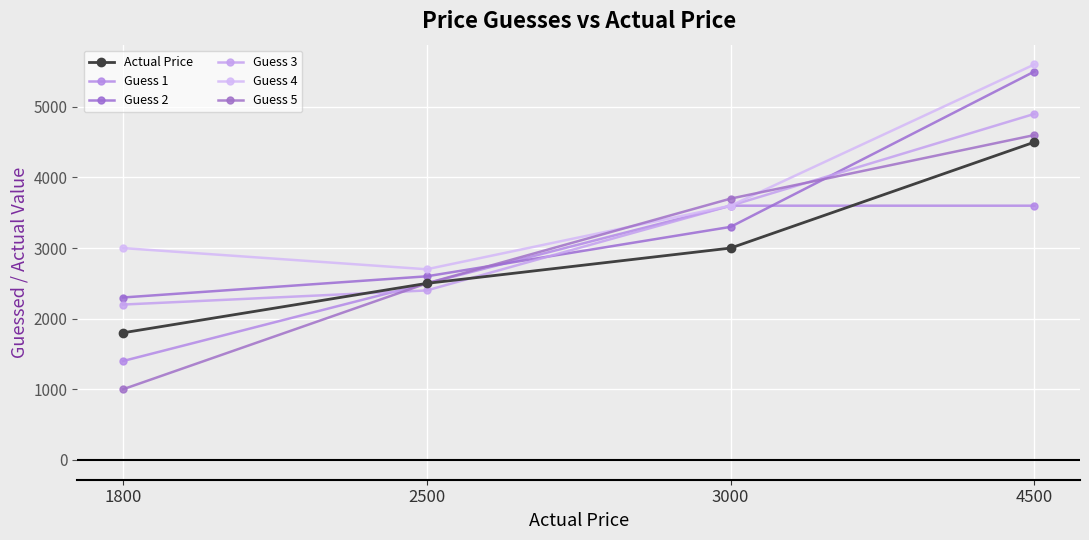

What are all the series names shown in the legend?

Actual Price, Guess 1, Guess 2, Guess 3, Guess 4, Guess 5